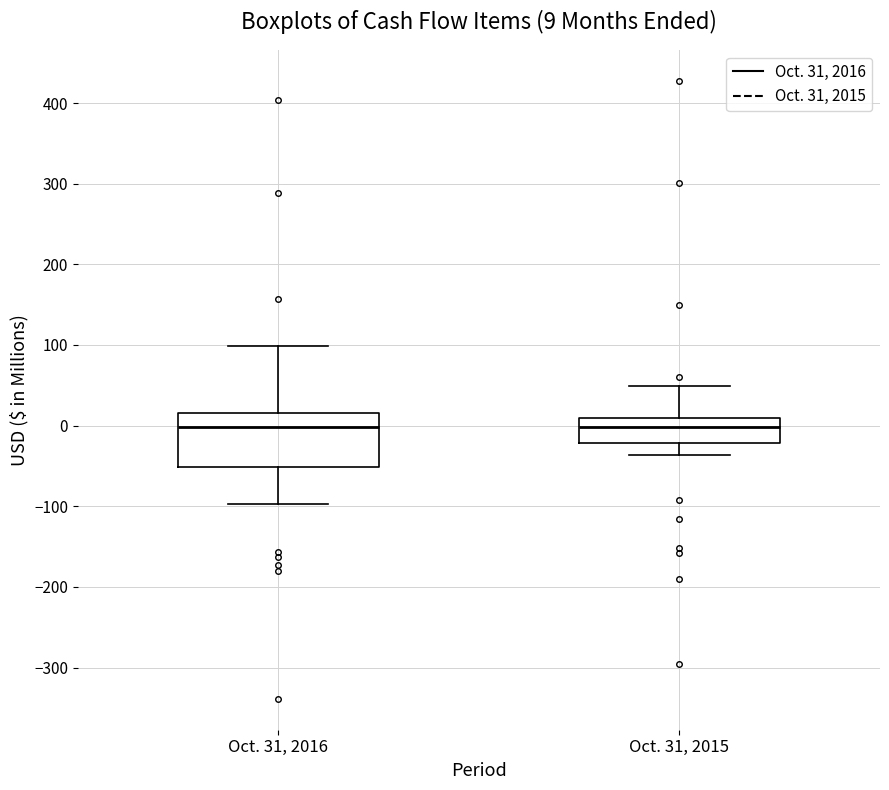

Which box is the tallest, from its lower edge to its upper edge?

Oct. 31, 2016